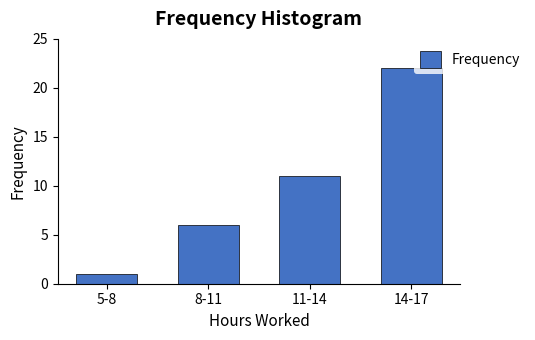

Reading right to left, list all the values displayed in this chart.

22	11	6	1